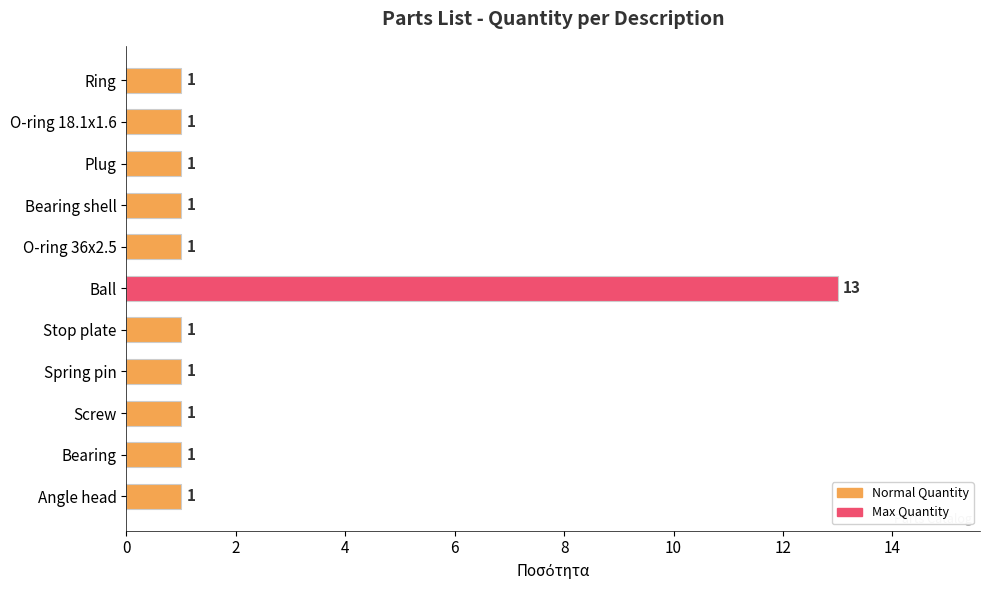

What is the smallest value displayed?

1